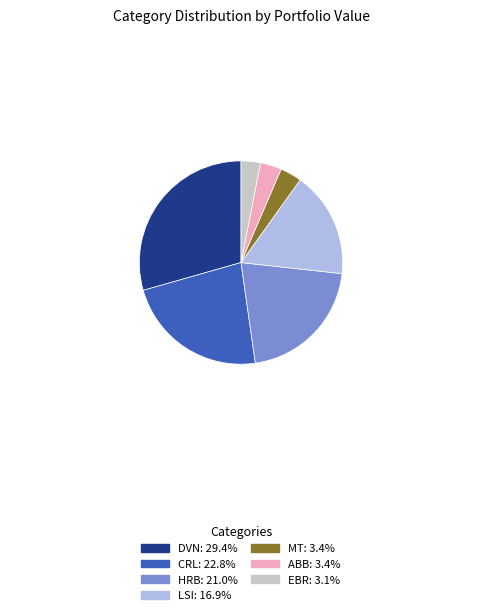

Does any single category account for the majority?

No